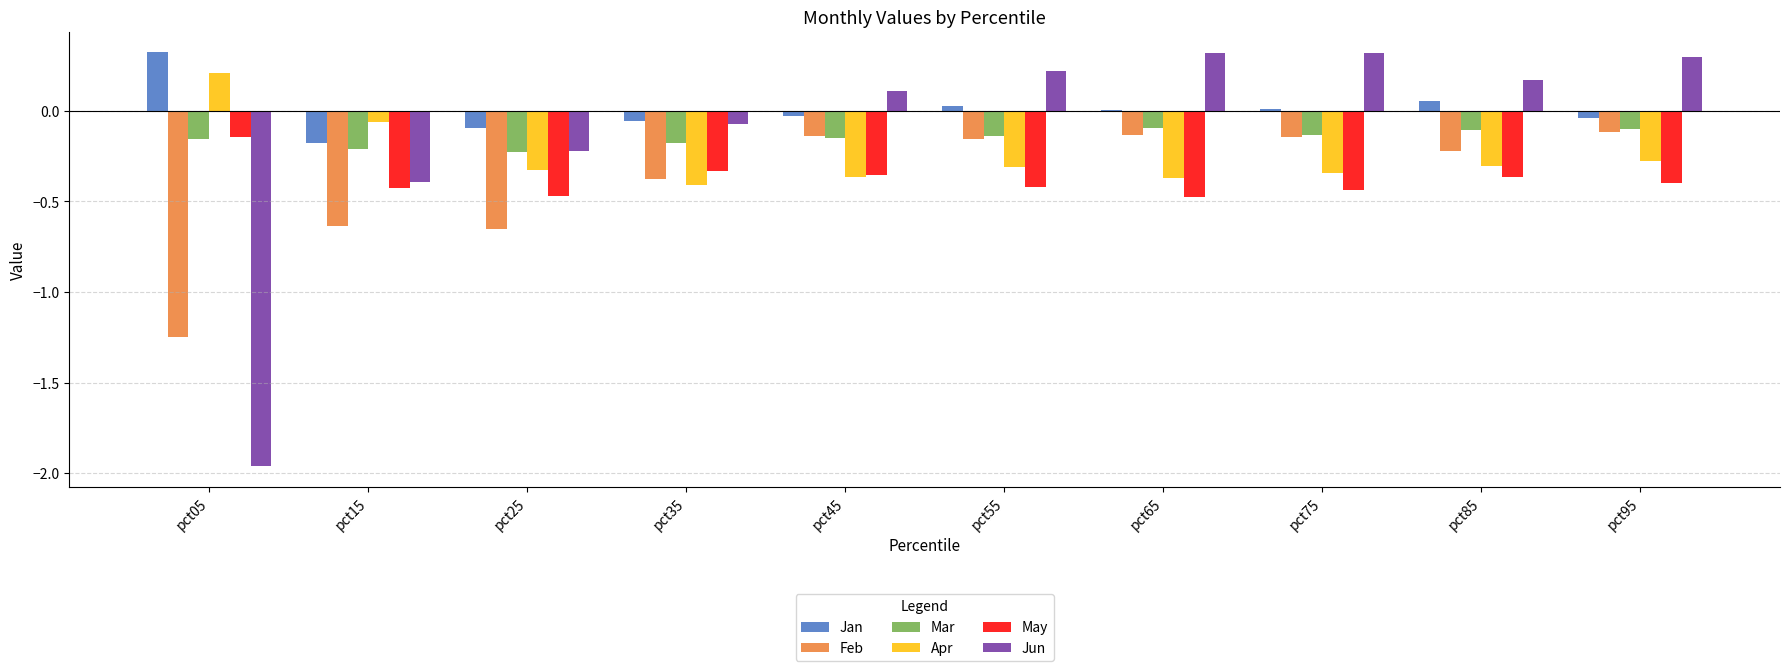

What is the maximum value for Jan?

0.3